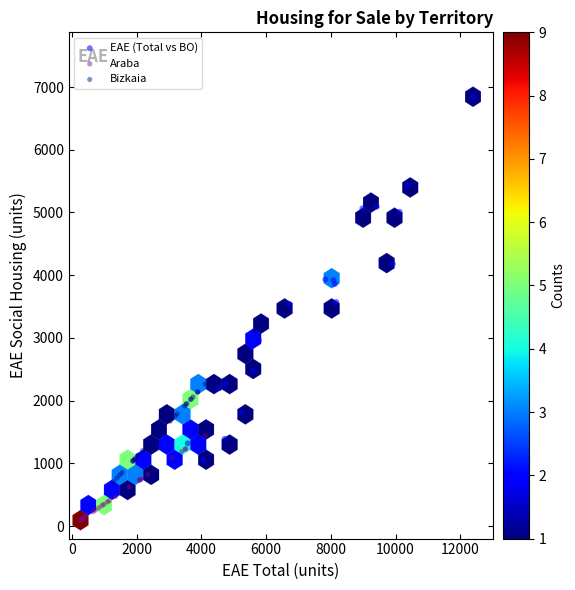

Which series reaches the minimum Y coordinate?

Araba